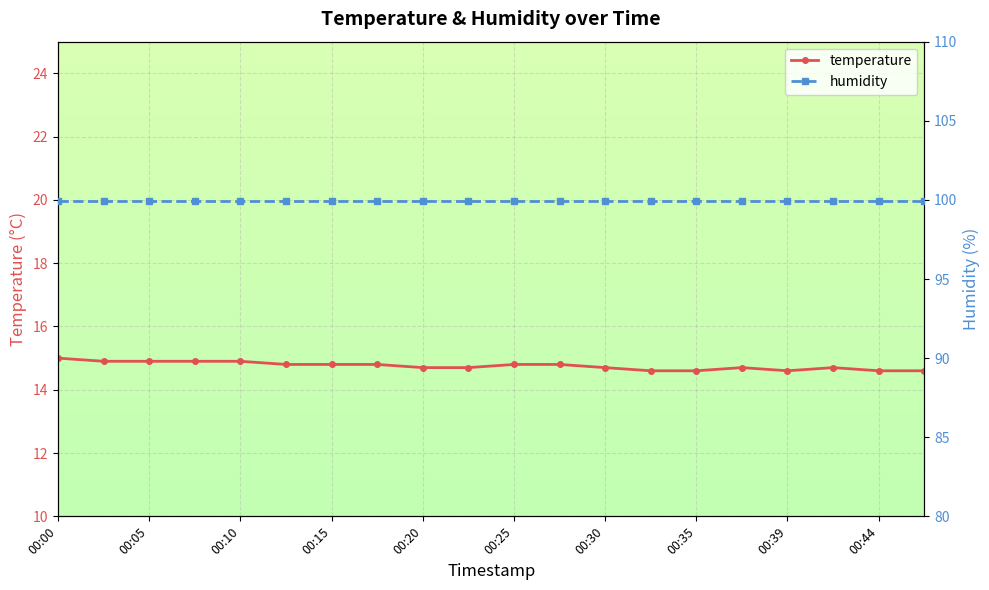

The temperature series shows 14.8 at 00:25. True or false?

True